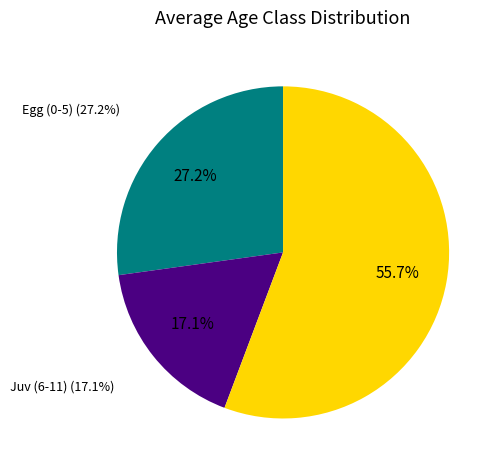

What is the total percentage of Egg (0-5) and Juv (6-11)?

44.3%